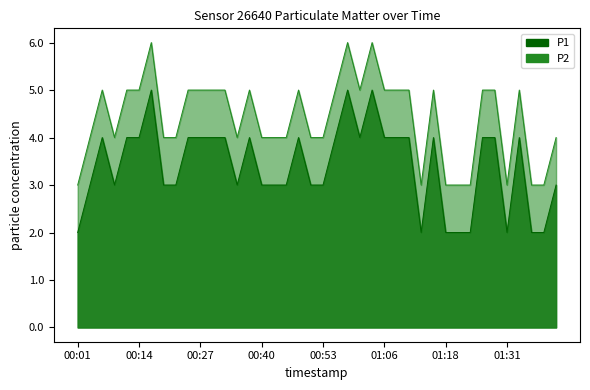

What is the total value across all series at 01:18?

5